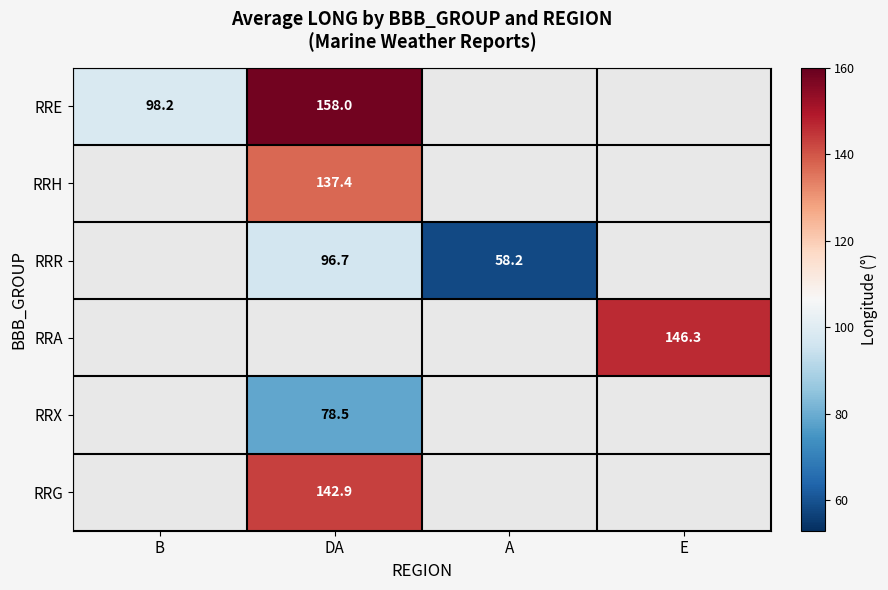

Is it true that RRE equals 98.2 at B?

True